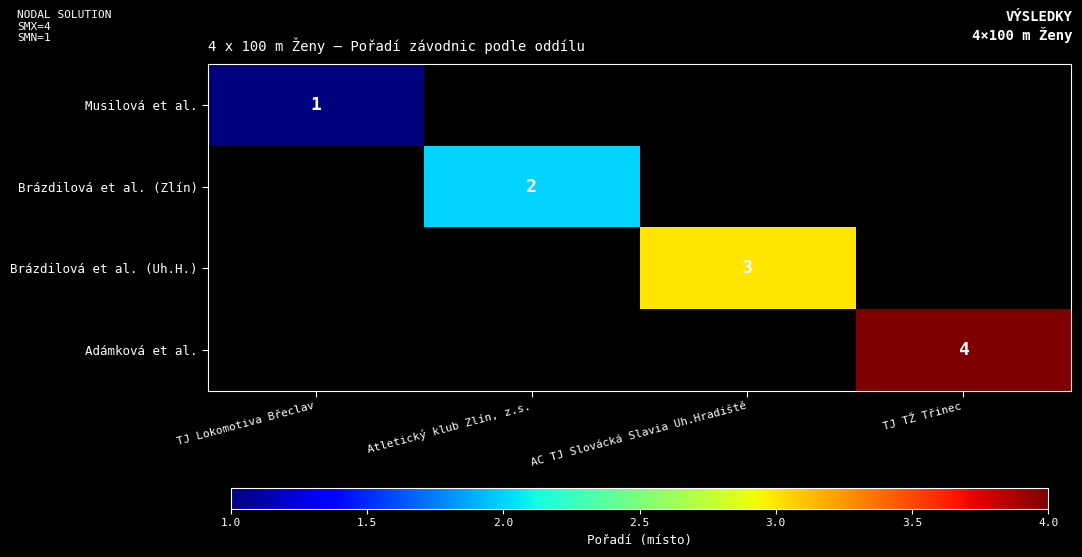

The value of Brázdilová et al. (Zlín) at Atletický klub Zlín, z.s. is 2. True or false?

True